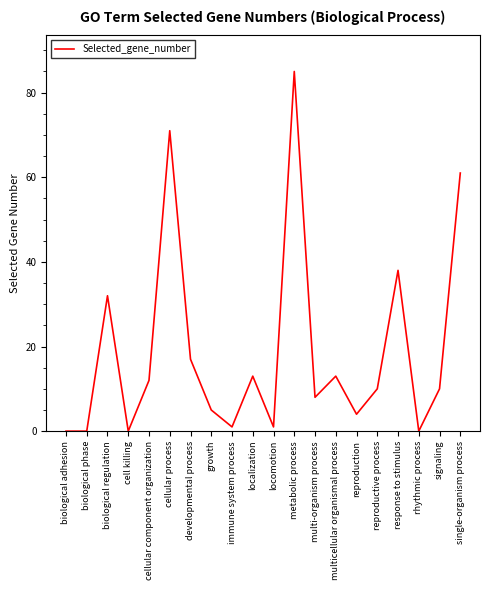

The value at localization is 13. True or false?

True